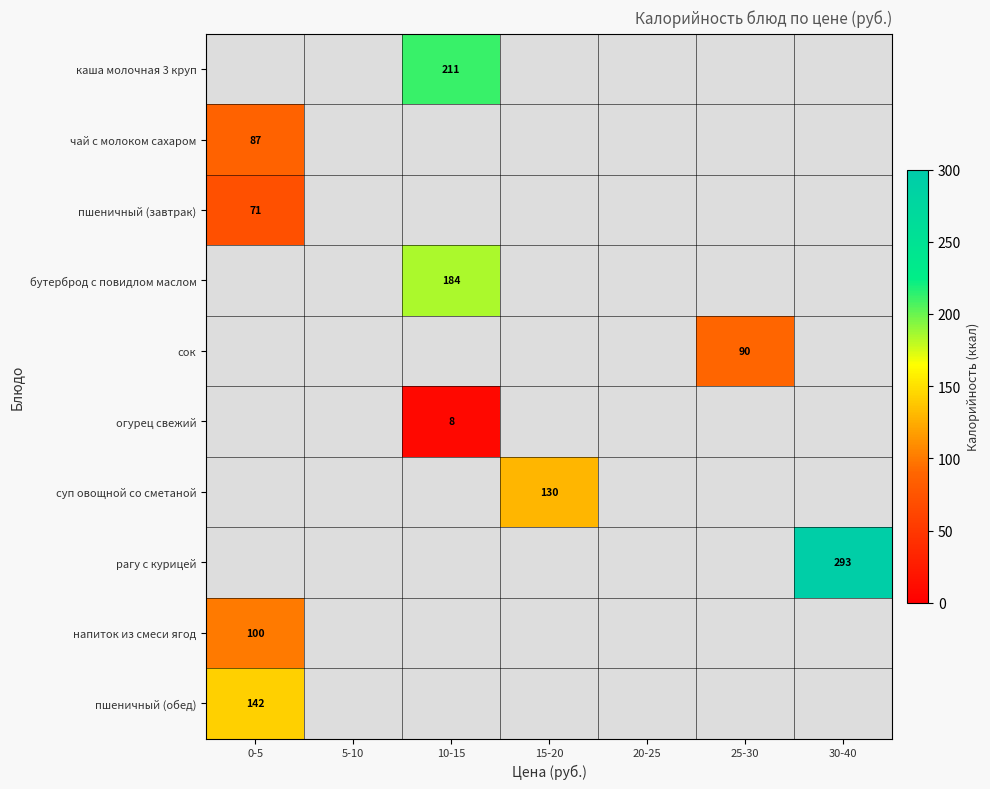

Is the value of пшеничный (завтрак) at 20-25 greater than the value of напиток из смеси ягод at 25-30?

No